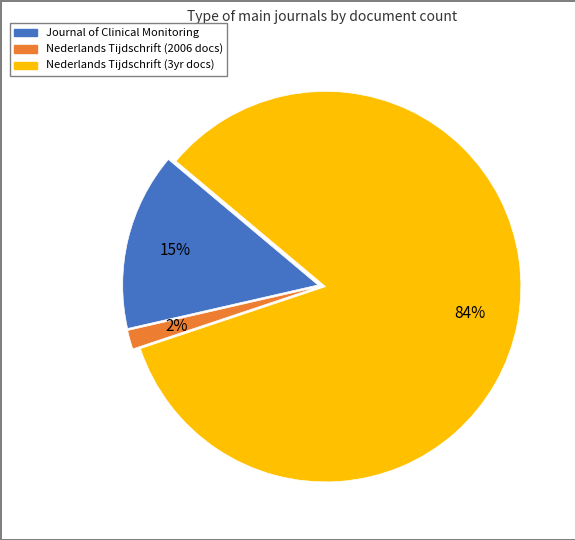

Does any single category account for the majority?

Yes